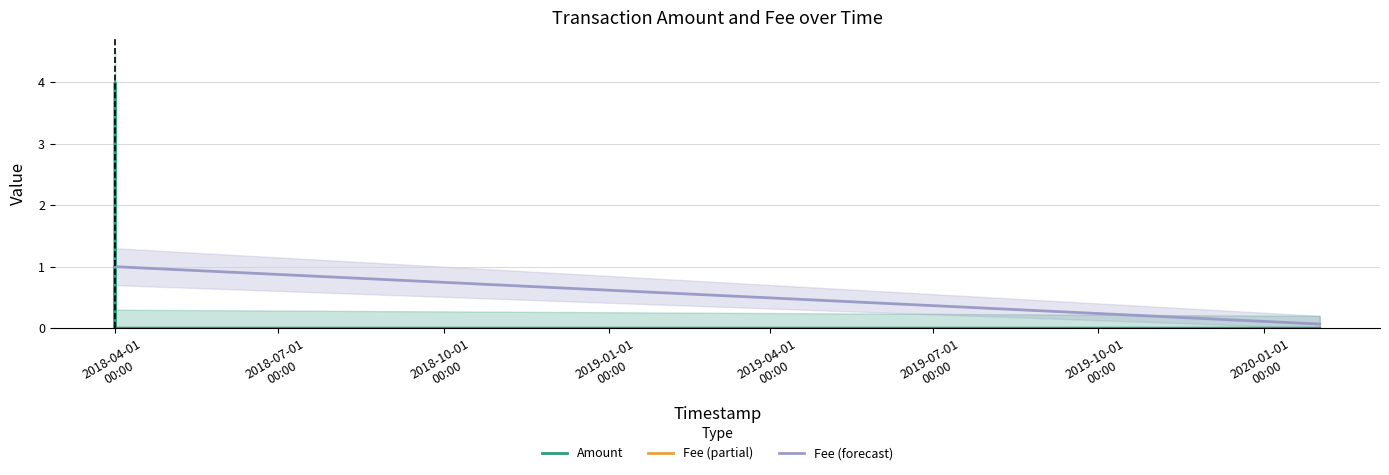

Reading left to right, extract all data points from this chart.

Amount: 2018-03-31 23:02:58=1.0	2018-03-31 23:08:58=0.0	2018-03-31 23:26:14=4.0	2018-03-31 23:37:13=0.0	2020-02-01 07:25:56=0.0
Fee: 2018-03-31 23:02:58=1.0	2018-03-31 23:08:58=1.0	2018-03-31 23:26:14=1.0	2018-03-31 23:37:13=1.0	2020-02-01 07:25:56=0.1
Amount_upper: 2018-03-31 23:02:58=1.3	2018-03-31 23:08:58=0.3	2018-03-31 23:26:14=4.5	2018-03-31 23:37:13=0.3	2020-02-01 07:25:56=0.2
Amount_lower: 2018-03-31 23:02:58=0.7	2018-03-31 23:08:58=0.0	2018-03-31 23:26:14=3.5	2018-03-31 23:37:13=0.0	2020-02-01 07:25:56=0.0
Fee_upper: 2018-03-31 23:02:58=1.3	2018-03-31 23:08:58=1.3	2018-03-31 23:26:14=1.4	2018-03-31 23:37:13=1.3	2020-02-01 07:25:56=0.2
Fee_lower: 2018-03-31 23:02:58=0.7	2018-03-31 23:08:58=0.7	2018-03-31 23:26:14=0.6	2018-03-31 23:37:13=0.7	2020-02-01 07:25:56=0.0